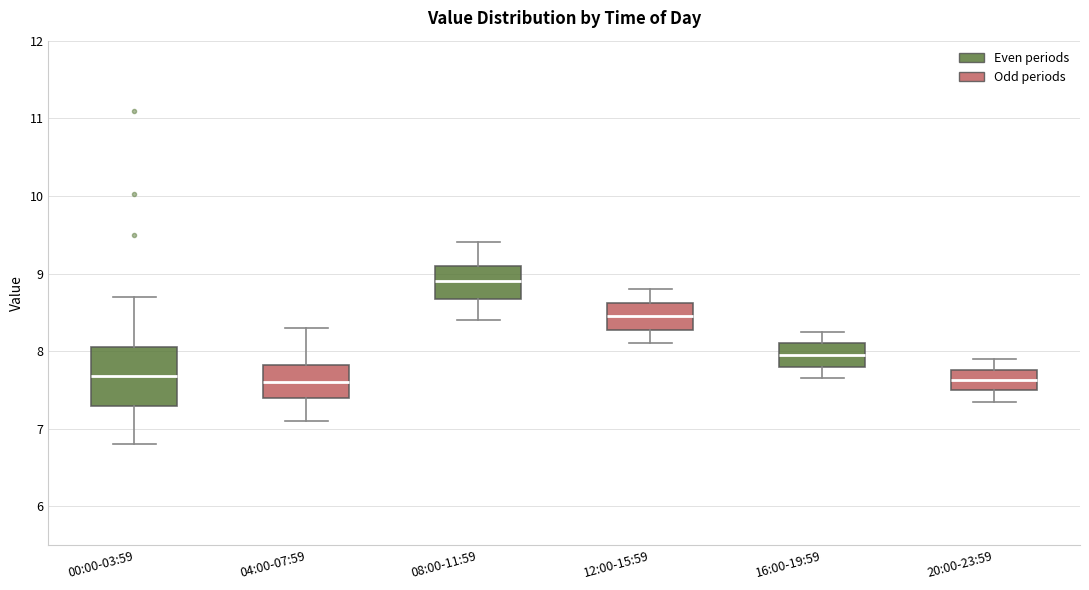

Where does the median line of the box for 08:00-11:59 sit on the y-axis? The values are not printed on the chart, so give them approximately, as read against the axis.

8.9